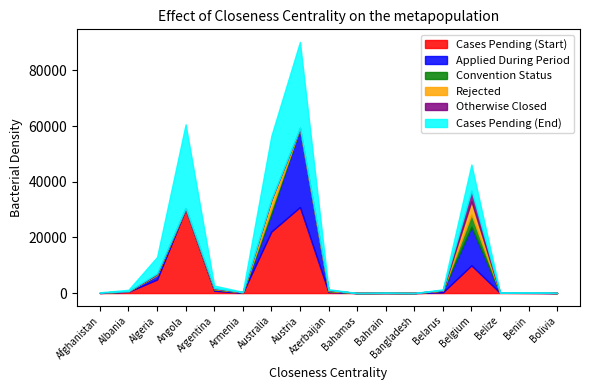

Reading left to right, extract all data points from this chart.

Cases Pending (Start): Afghanistan=29	Albania=485	Algeria=4874	Angola=30212	Argentina=861	Armenia=71	Australia=22107	Austria=30900	Azerbaijan=394	Bahamas=16	Bahrain=42	Bangladesh=13	Belarus=259	Belgium=9951	Belize=112	Benin=68	Bolivia=16
Applied During Period: Afghanistan=71	Albania=112	Algeria=1612	Angola=212	Argentina=482	Armenia=156	Australia=6360	Austria=28453	Azerbaijan=303	Bahamas=3	Bahrain=36	Bangladesh=2	Belarus=635	Belgium=13871	Belize=34	Benin=95	Bolivia=23
Convention Status: Afghanistan=22	Albania=50	Algeria=21	Angola=98	Argentina=56	Armenia=75	Australia=1551	Austria=0	Azerbaijan=79	Bahamas=0	Bahrain=0	Bangladesh=2	Belarus=7	Belgium=4404	Belize=0	Benin=73	Bolivia=2
Rejected: Afghanistan=64	Albania=0	Algeria=259	Angola=28	Argentina=237	Armenia=18	Australia=3517	Austria=0	Azerbaijan=297	Bahamas=0	Bahrain=0	Bangladesh=2	Belarus=92	Belgium=4763	Belize=0	Benin=0	Bolivia=29
Otherwise Closed: Afghanistan=4	Albania=46	Algeria=314	Angola=0	Argentina=153	Armenia=24	Australia=153	Austria=0	Azerbaijan=59	Bahamas=0	Bahrain=0	Bangladesh=0	Belarus=101	Belgium=3831	Belize=0	Benin=6	Bolivia=0
Cases Pending (End): Afghanistan=101	Albania=501	Algeria=5892	Angola=30086	Argentina=897	Armenia=114	Australia=22837	Austria=30900	Azerbaijan=262	Bahamas=19	Bahrain=78	Bangladesh=11	Belarus=257	Belgium=9396	Belize=146	Benin=84	Bolivia=8